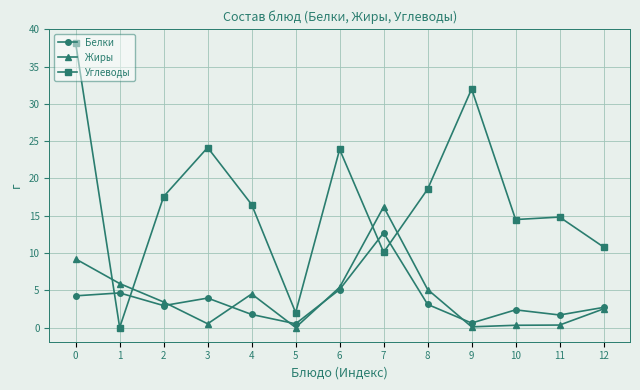

What is the value of the Углеводы point at the 7th from the left?

23.9